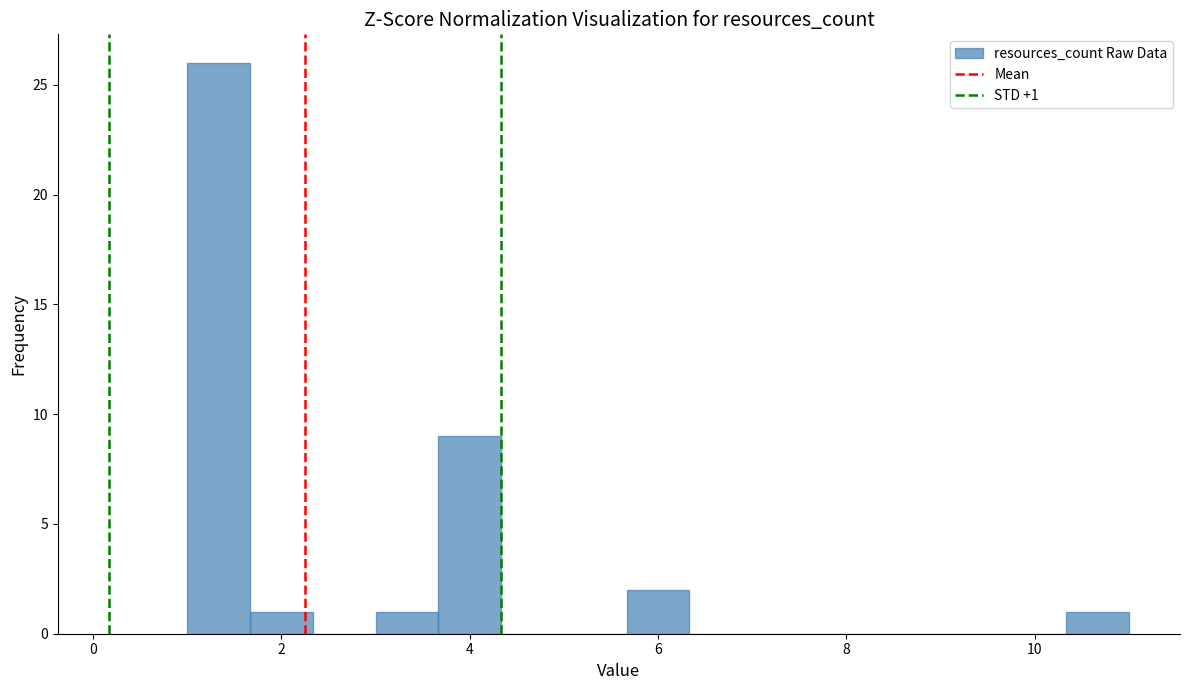

Around what value on the x-axis is the tallest bar? Give the approximate position of its centre, as read against the axis.

1.4